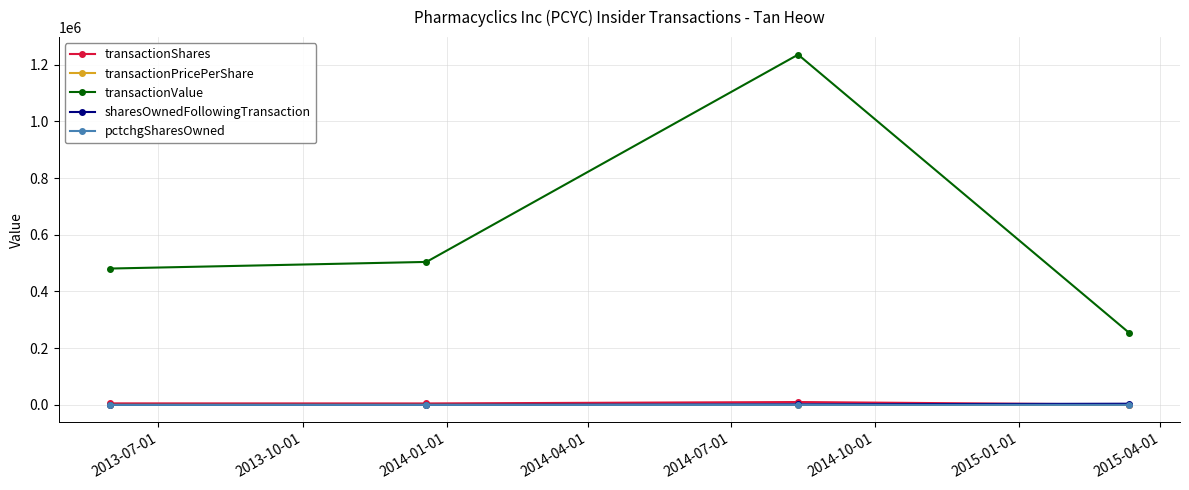

At how many categories does at least one series exceed 1071312?

1